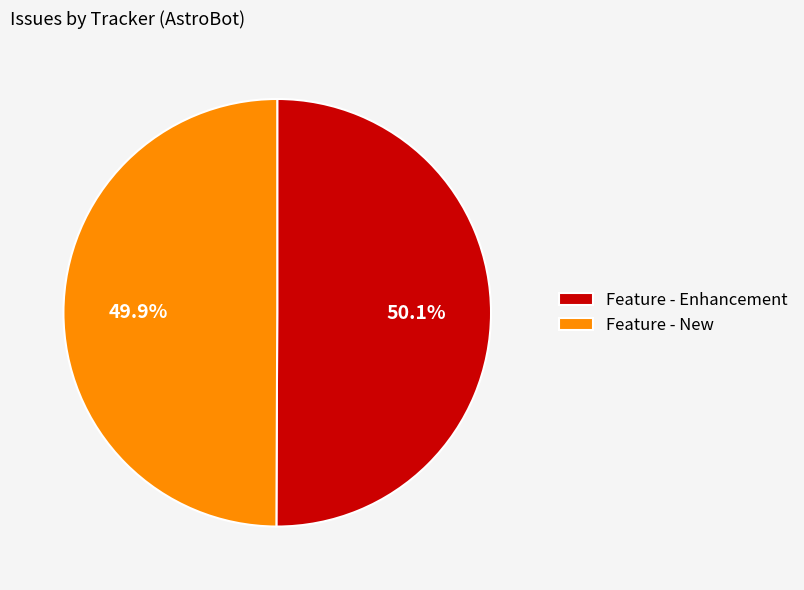

How many slices are in this pie chart?

2